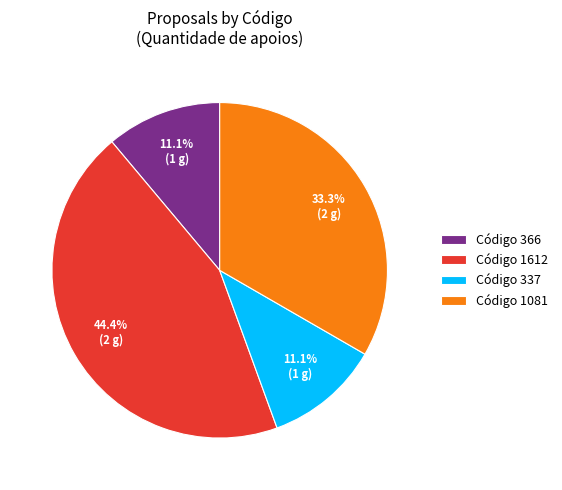

Which slice is the largest?

Código 1612